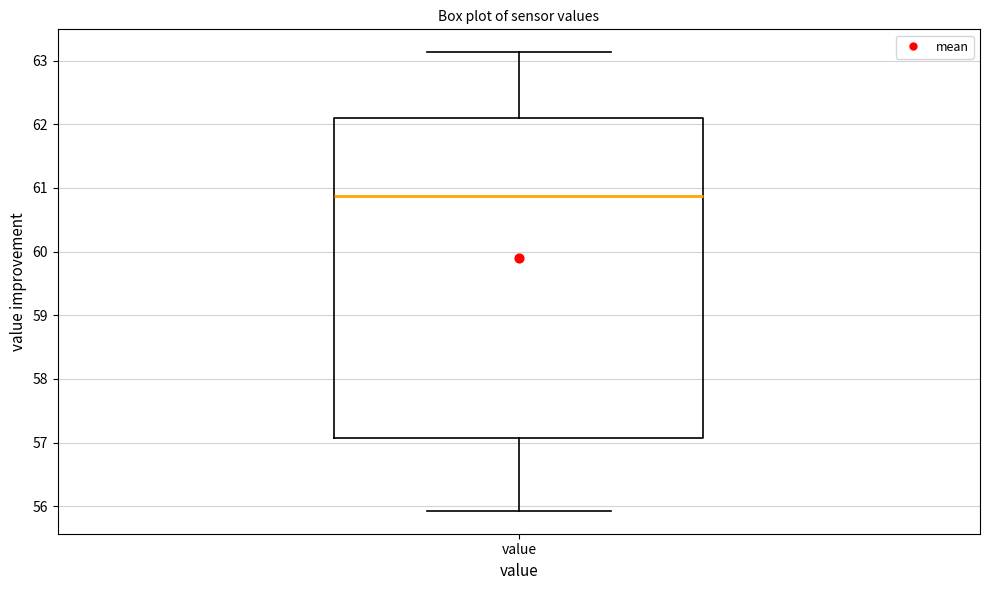

Read this box plot against the y-axis: the position of the median line, the range covered by the box, and the ends of both whiskers. The values are not printed on the chart, so give them approximately, as read against the axis.

median 60.9, box 57.1 to 62.1, whiskers 55.9 to 63.1